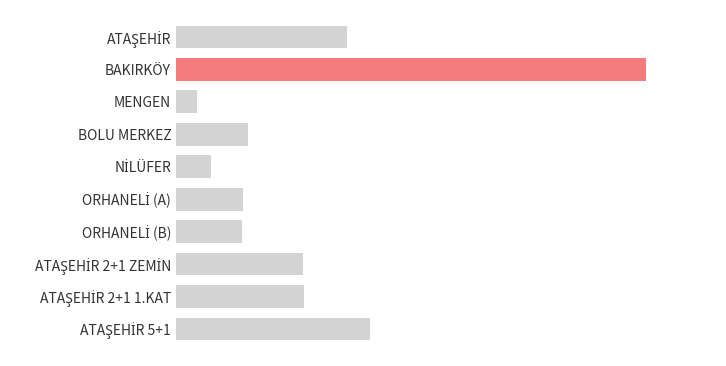

Are the bars horizontal?

Yes